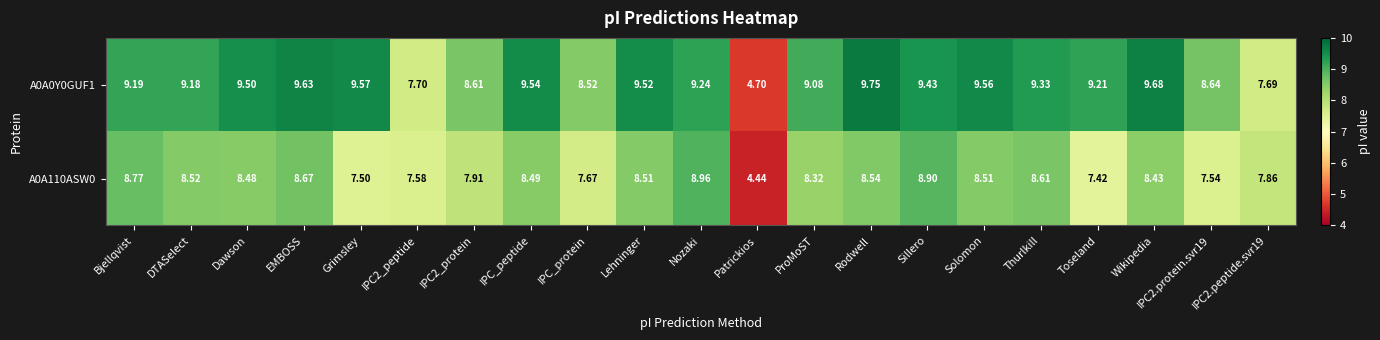

At which label does A0A0Y0GUF1 reach its minimum?

Patrickios